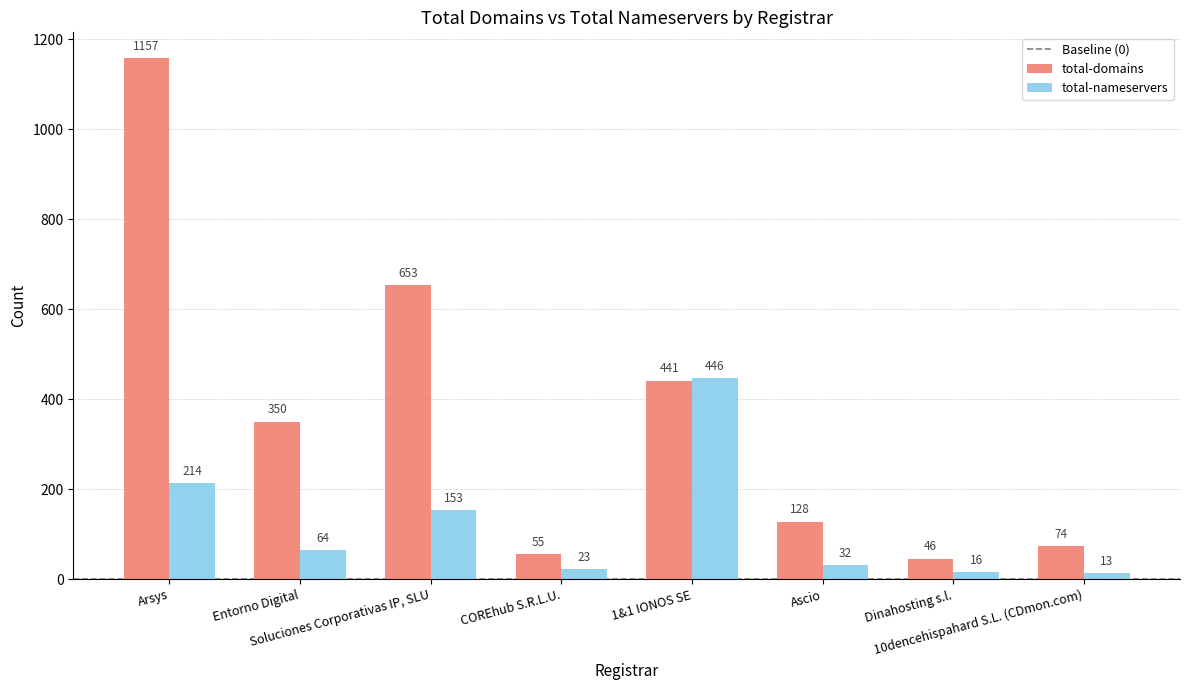

What is the value of the total-domains bar at the 2nd from the left?

350